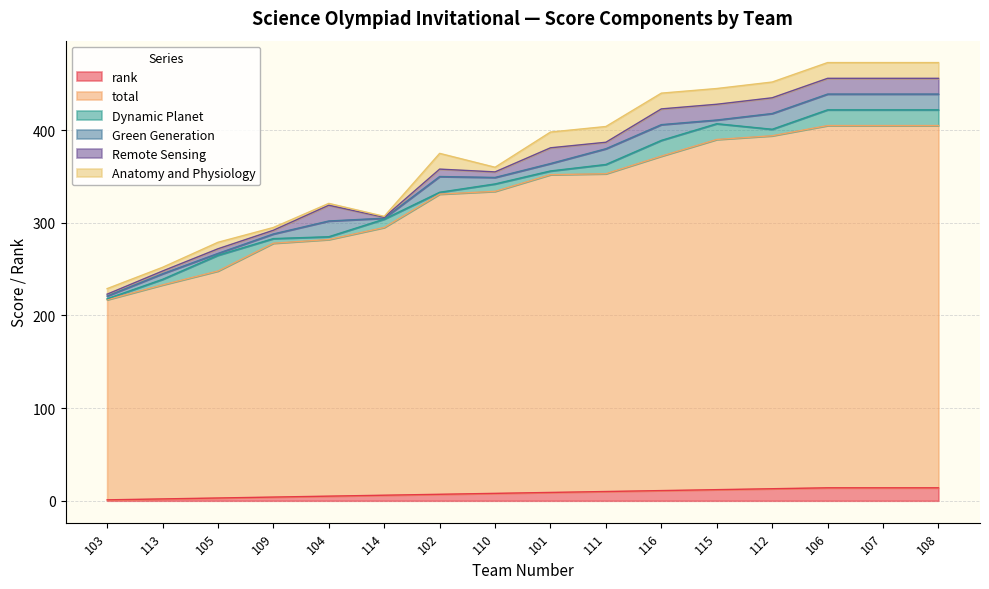

What is the label of the 4th point from the left?

109